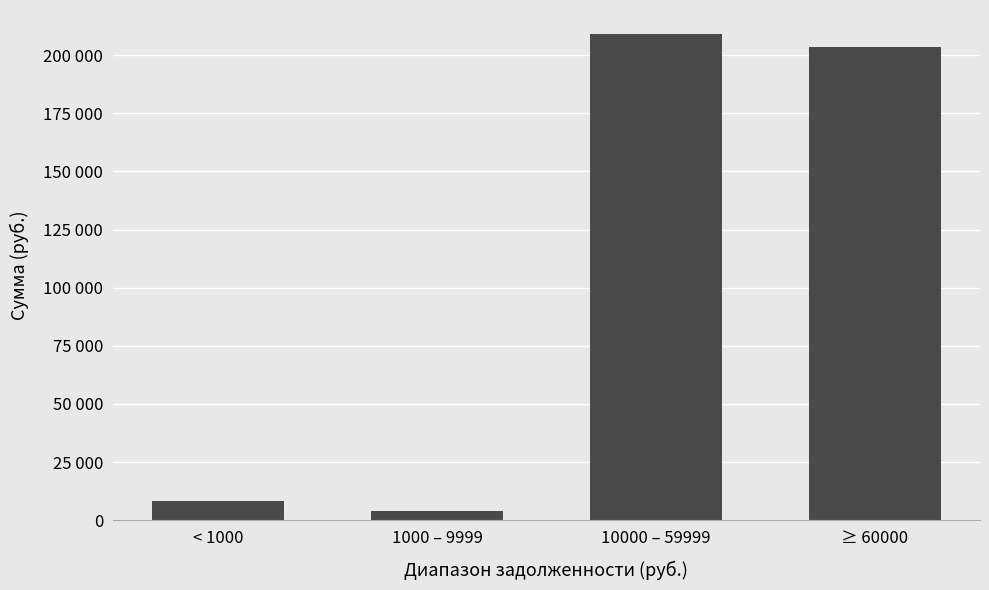

What is the ratio of the value at ≥ 60000 to the value at 1000 – 9999?

51.7